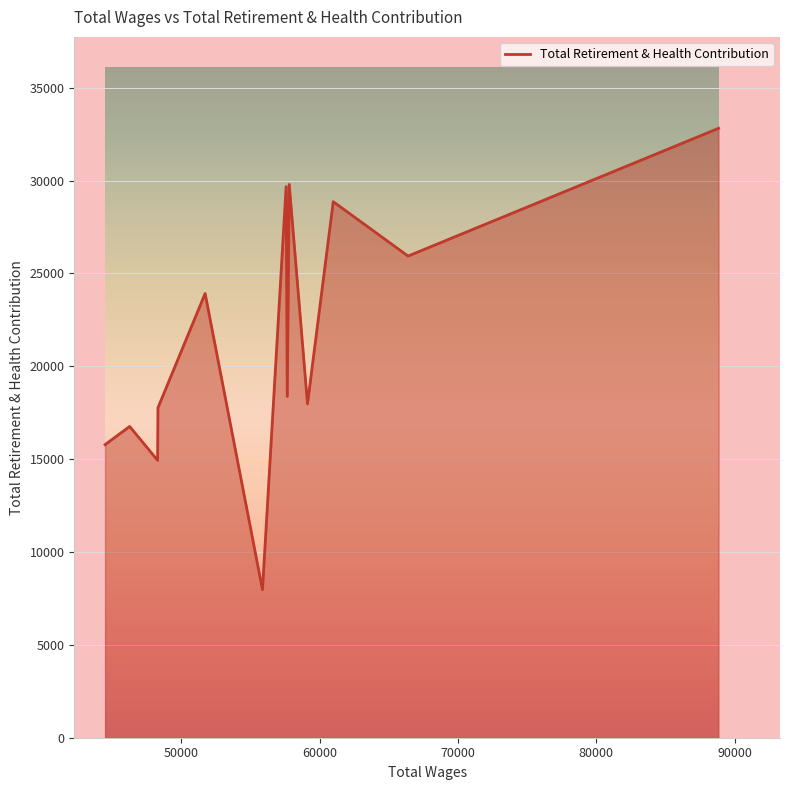

What is the difference between the maximum and minimum values?

24847